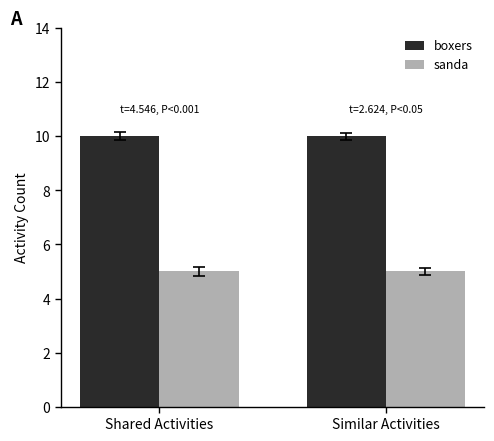

Is the value of sanda at Similar Activities greater than the value of boxers at Similar Activities?

No